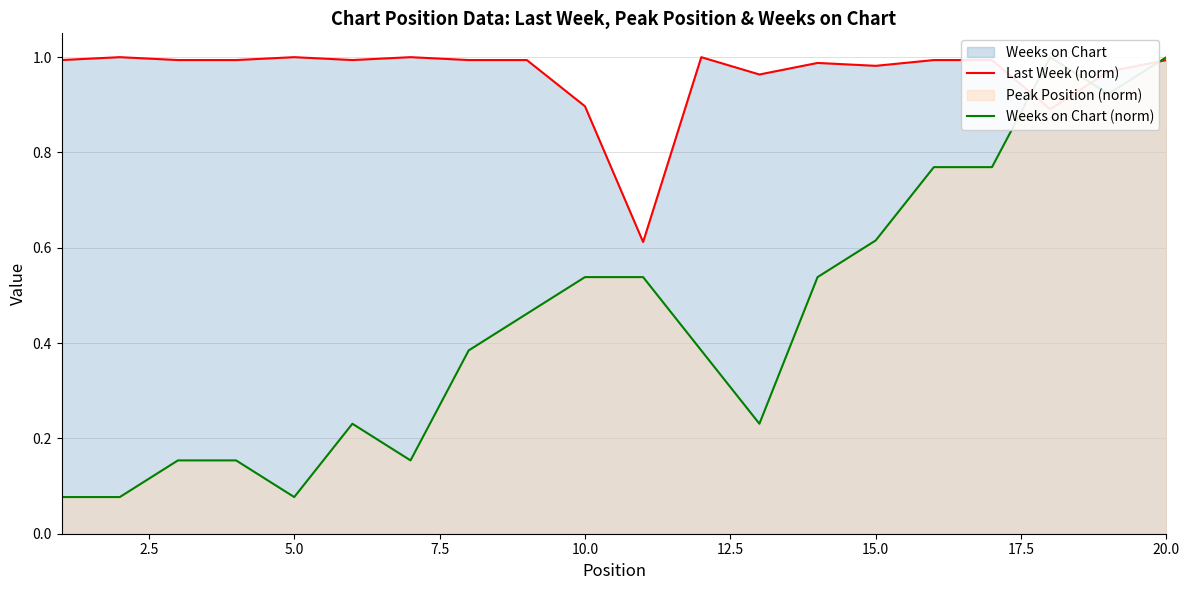

What is the value of the Weeks on Chart (norm) point at the 20th from the left?

1.0